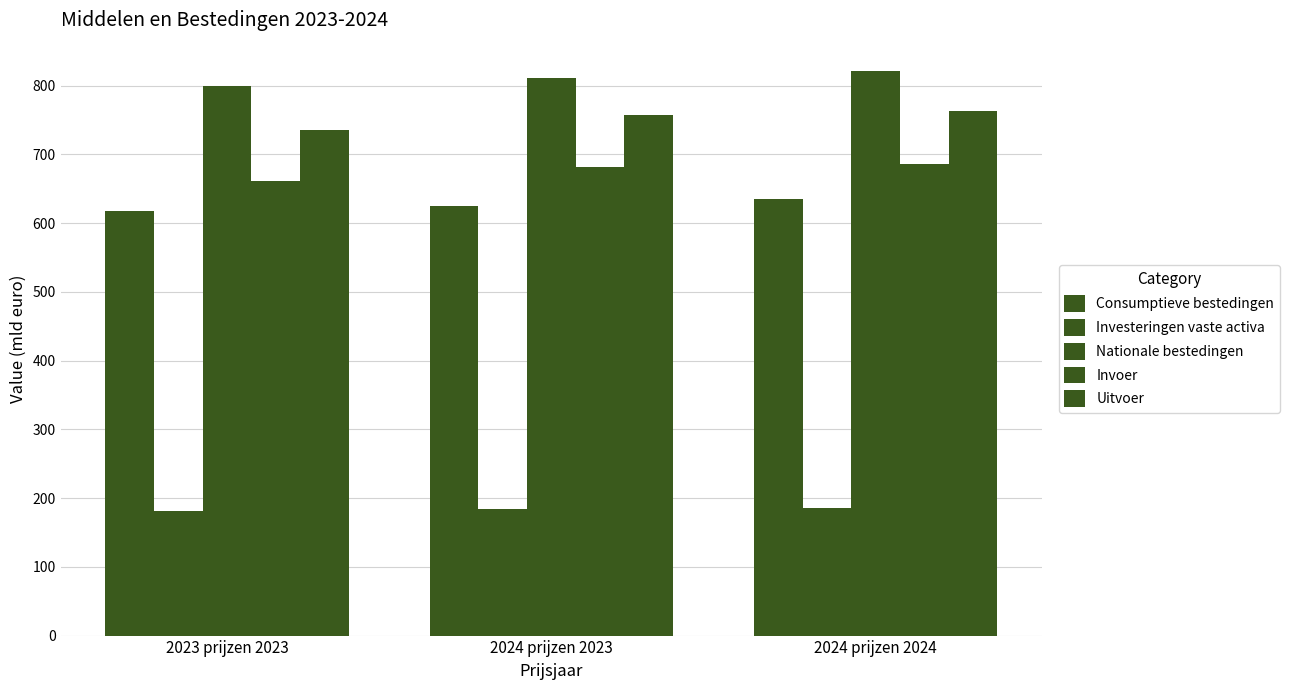

How many groups of bars are there?

3